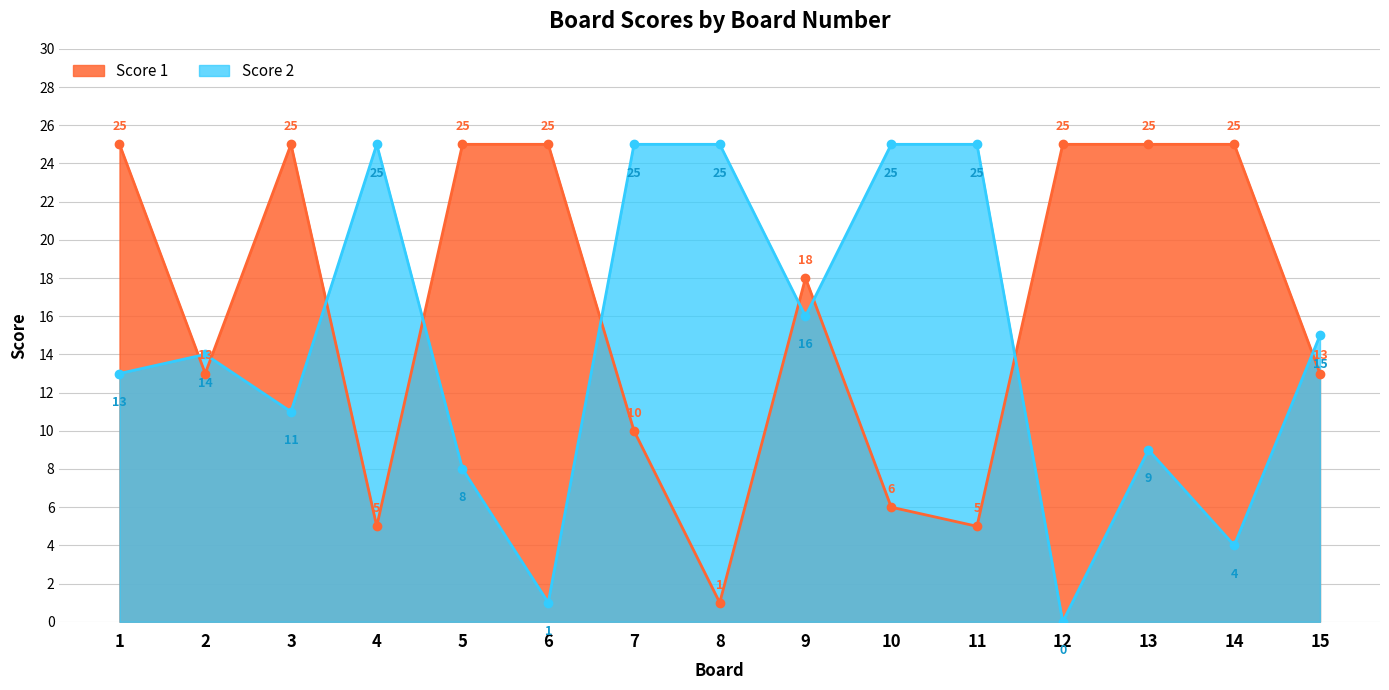

Between 9 and 11, which series saw the biggest shift?

Score 1